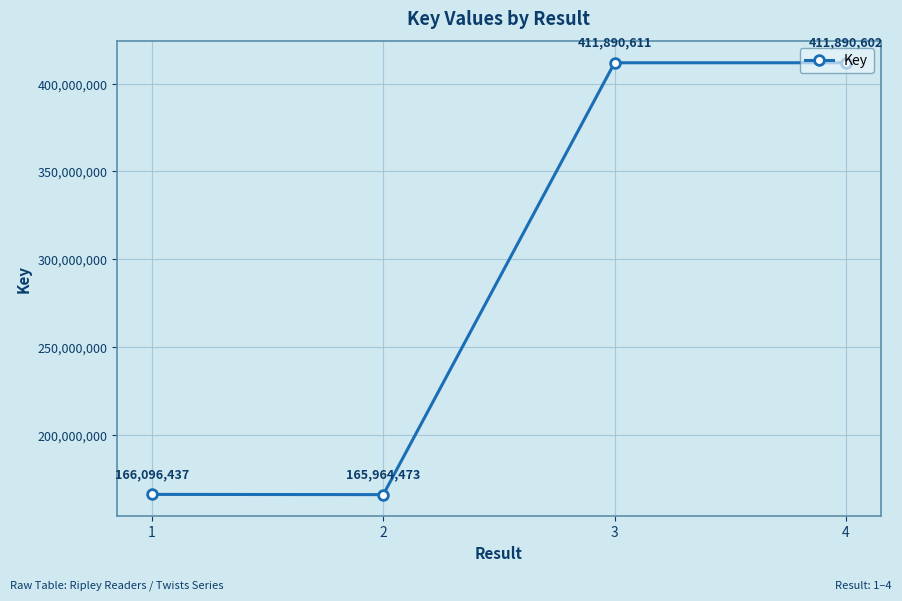

Which label corresponds to the smallest value in the chart?

2